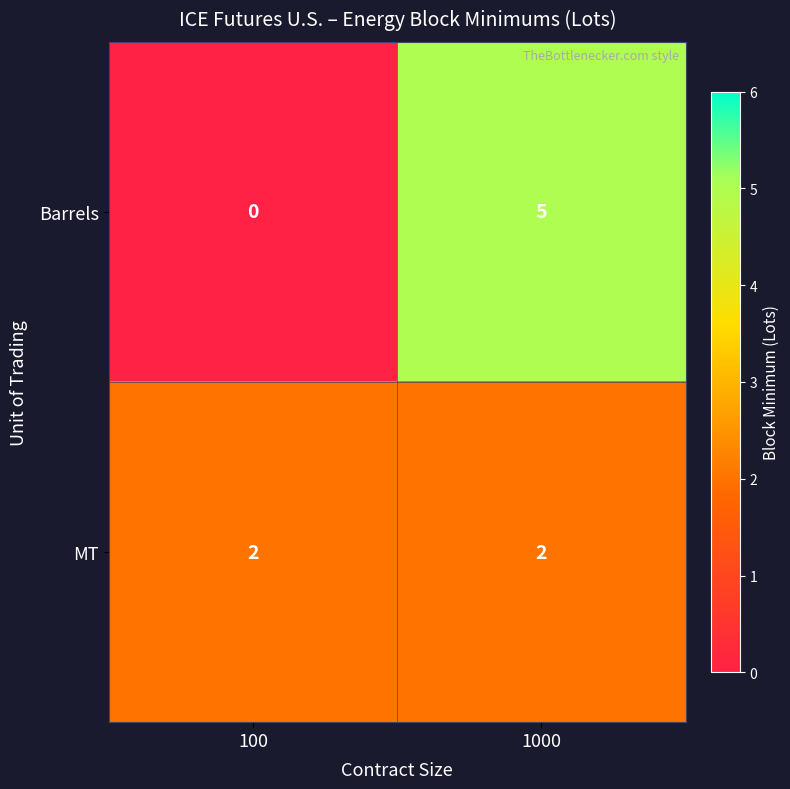

What is the sum of the Barrels values at 1000 and 100?

5